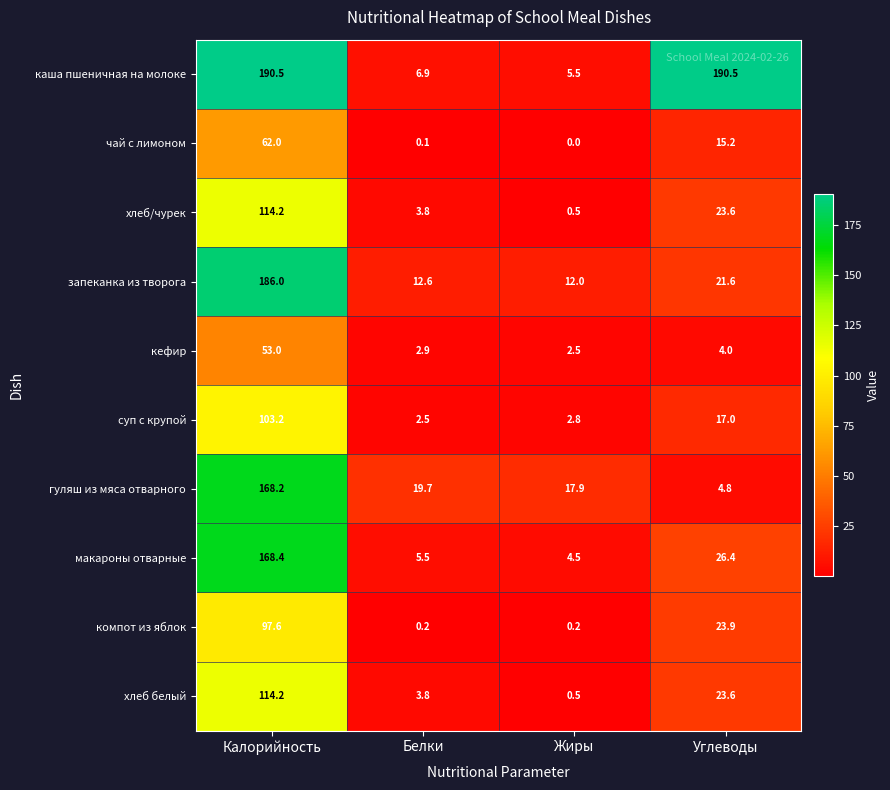

What is the spread (max minus min) of values at Белки?

19.6